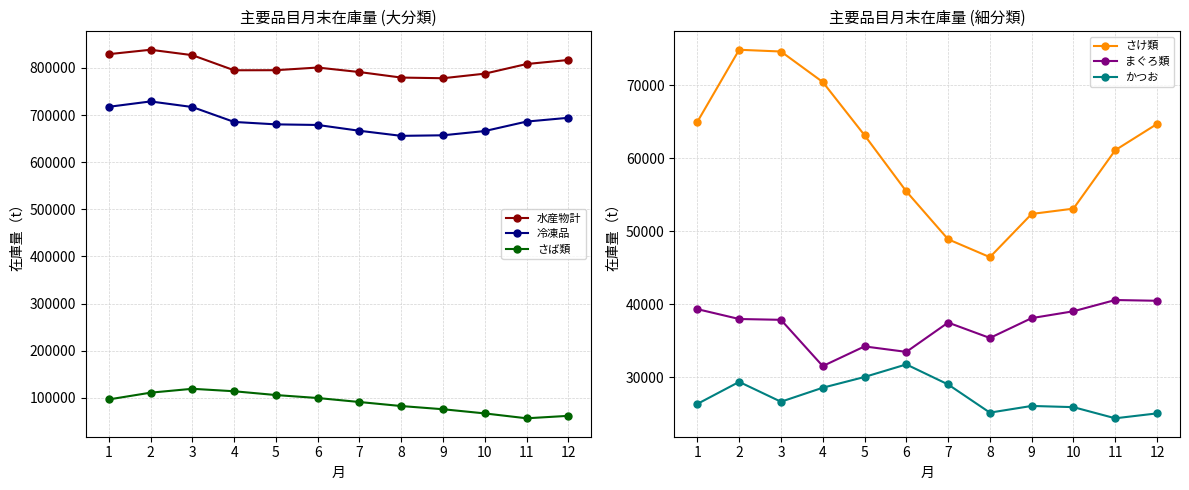

What is the value of the 冷凍品 point at the 8th from the left?

655857.0